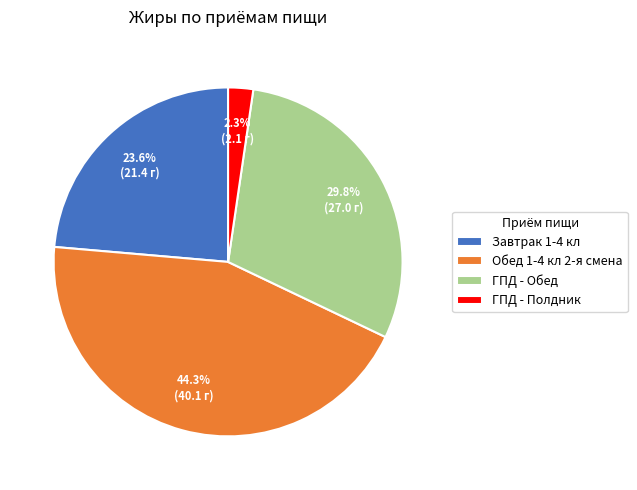

What percentage is the Завтрак 1-4 кл slice, to the nearest percent?

24%